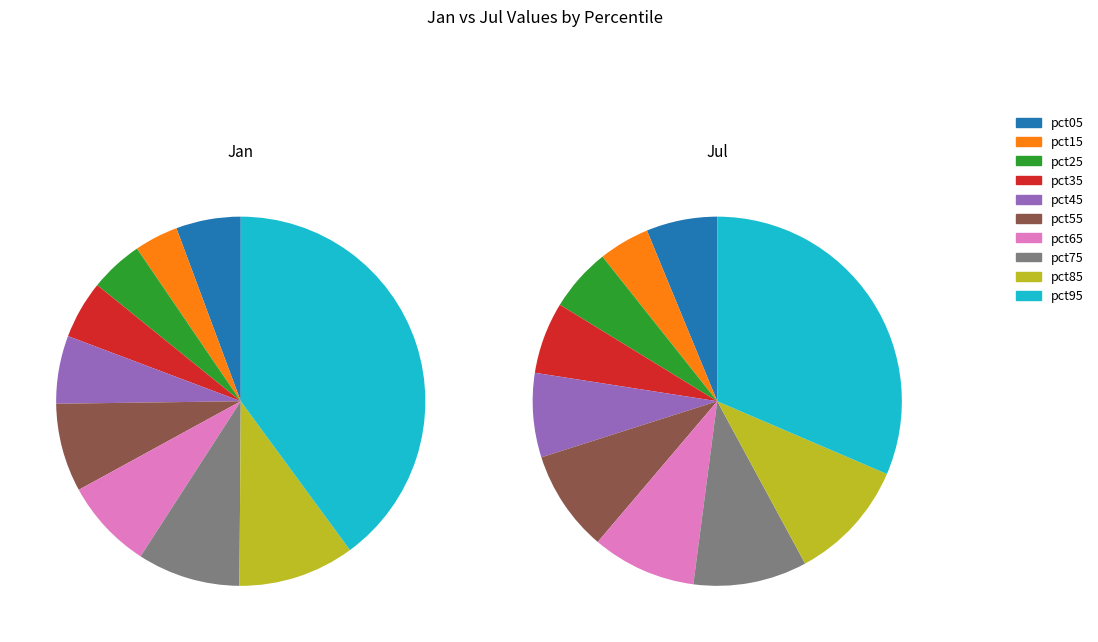

What percentage is NOT represented by pct45?

94.0%